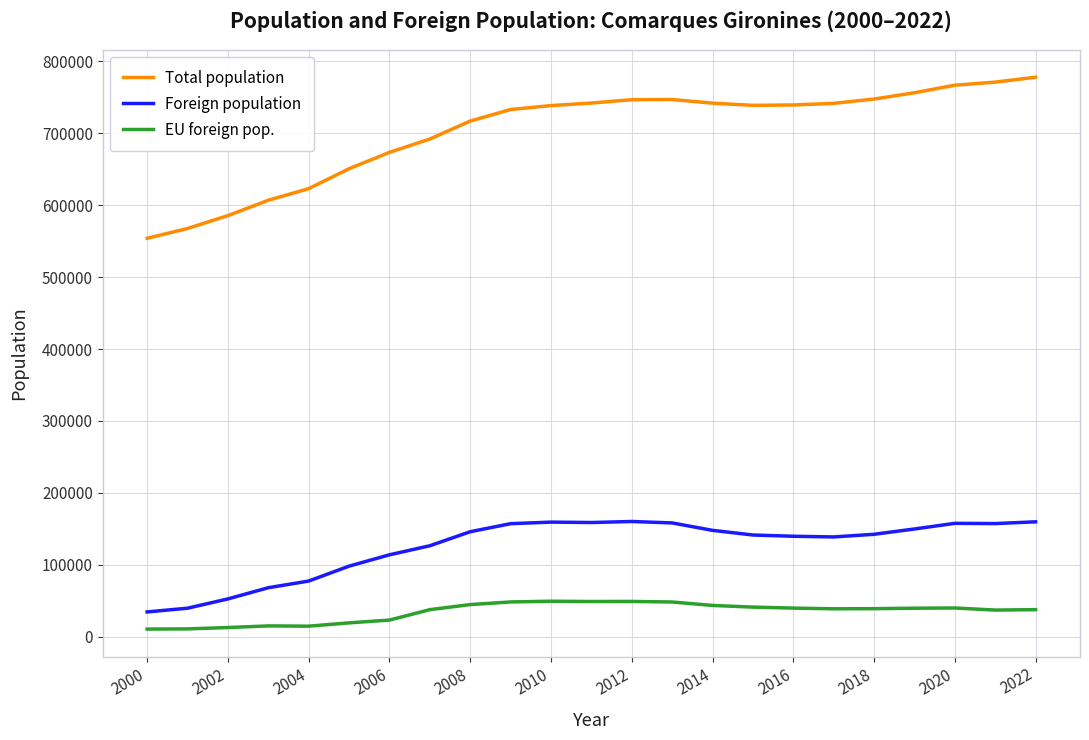

Which series has the largest total across all categories?

Total population